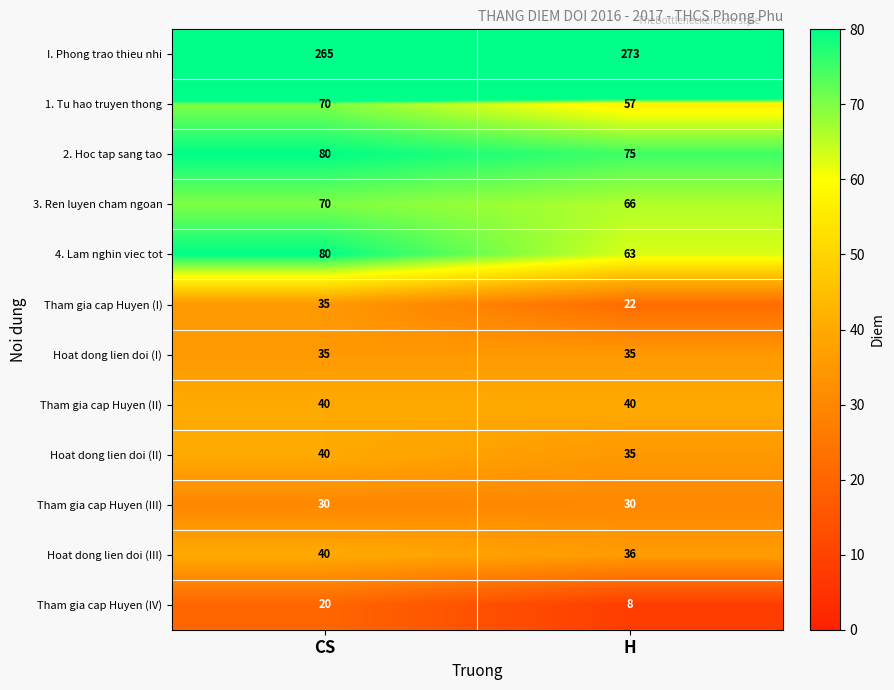

What is the total value across all series at CS?

805